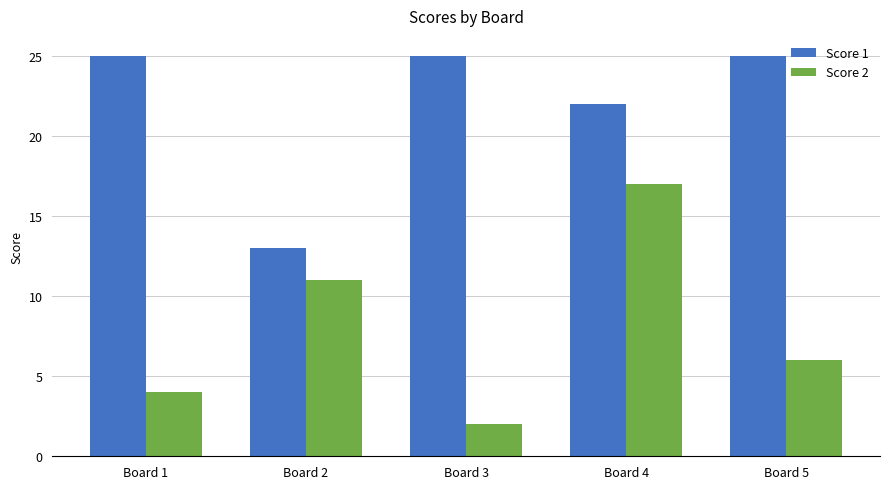

What is the smallest value displayed?

2